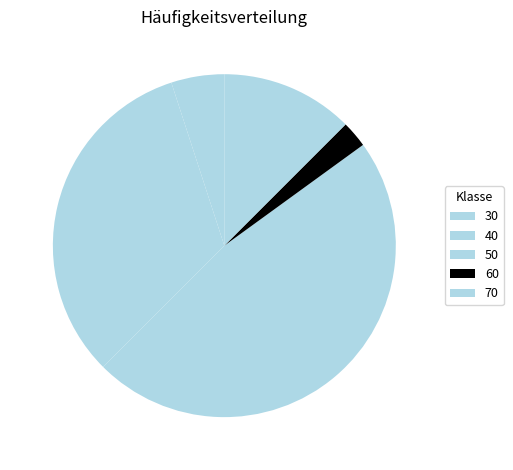

To the nearest percent, what percentage of the pie is 70?

12%